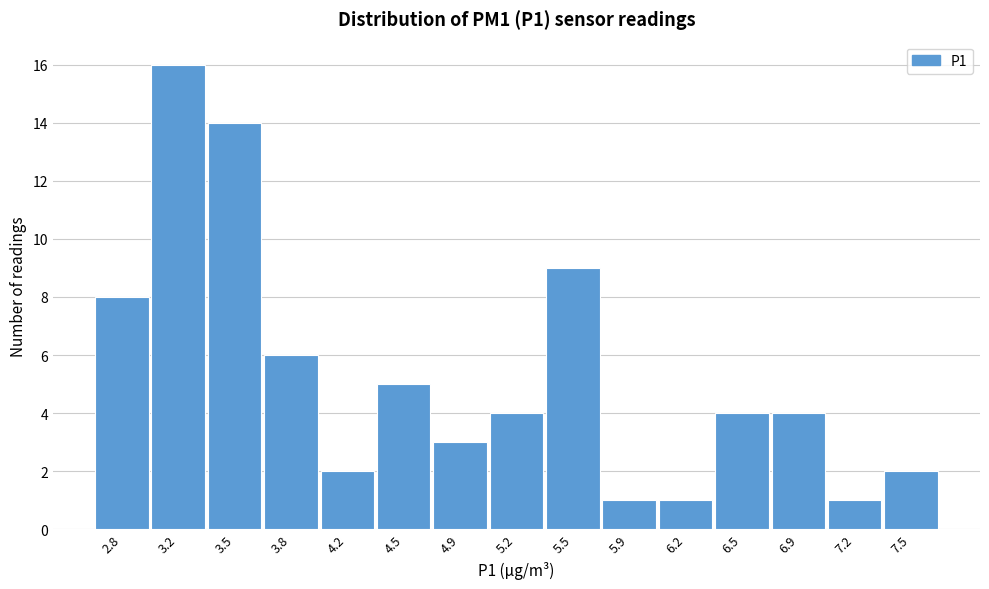

Reading right to left, what are all the values shown in this chart?

2	1	4	4	1	1	9	4	3	5	2	6	14	16	8